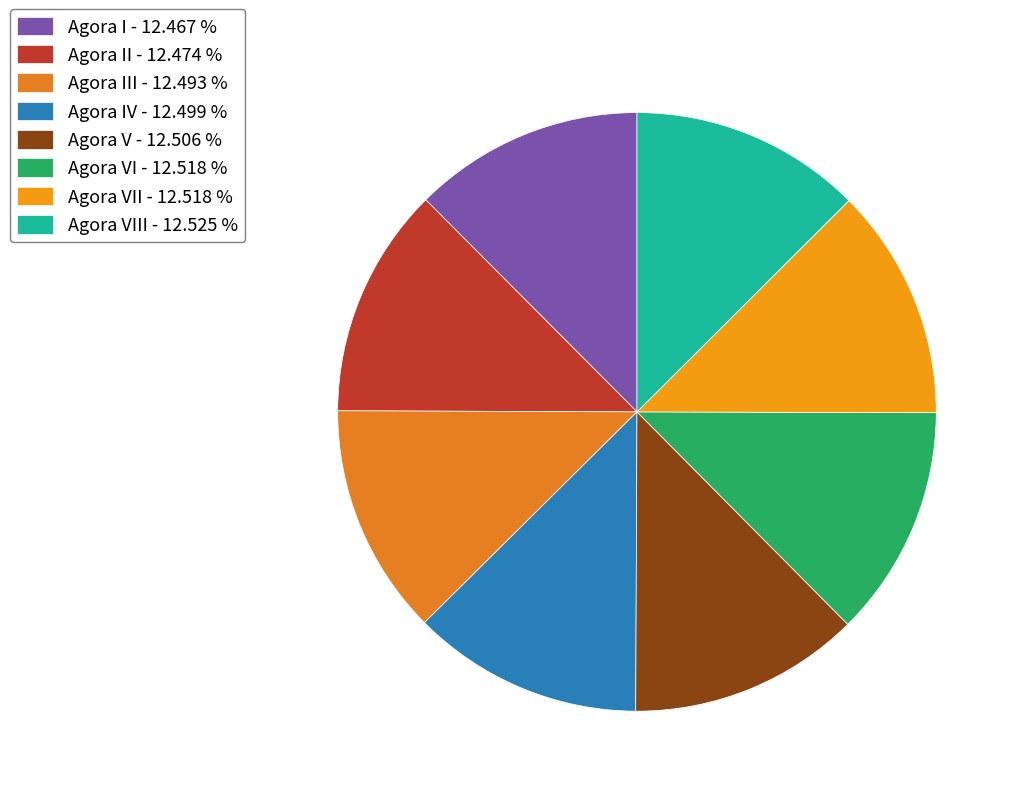

Rank the categories by value from lowest to highest.

Agora I, Agora II, Agora III, Agora IV, Agora V, Agora VI, Agora VII, Agora VIII